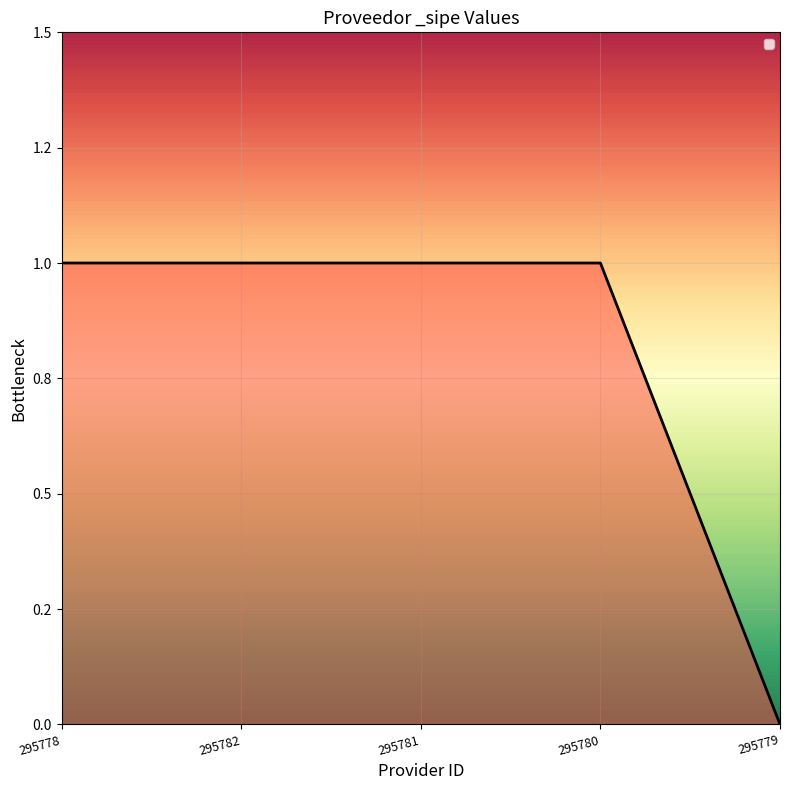

Which category has the lowest value across all series?

295779